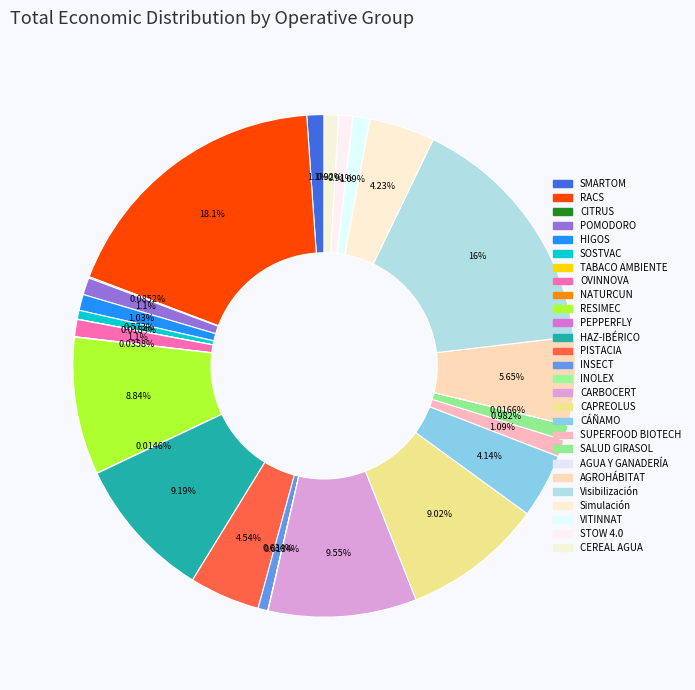

How many segments does this pie chart have?

27